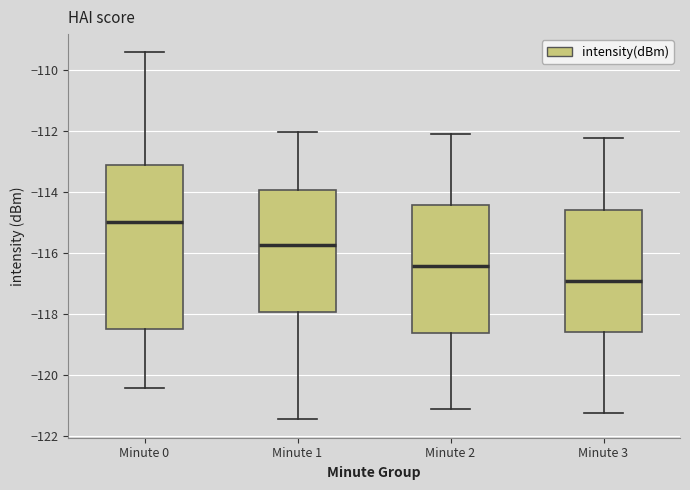

Where is the lower edge of the box for Minute 0 on the y-axis? The values are not printed on the chart, so give them approximately, as read against the axis.

-118.4